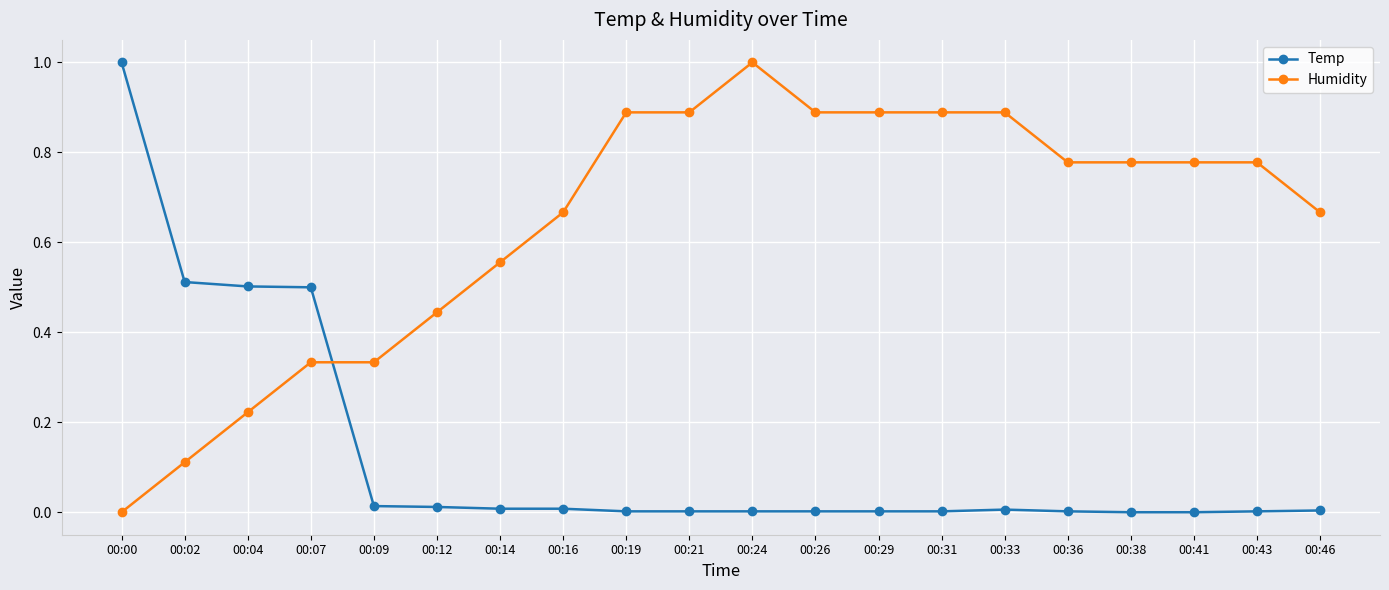

Count the number of categories in the chart.

20